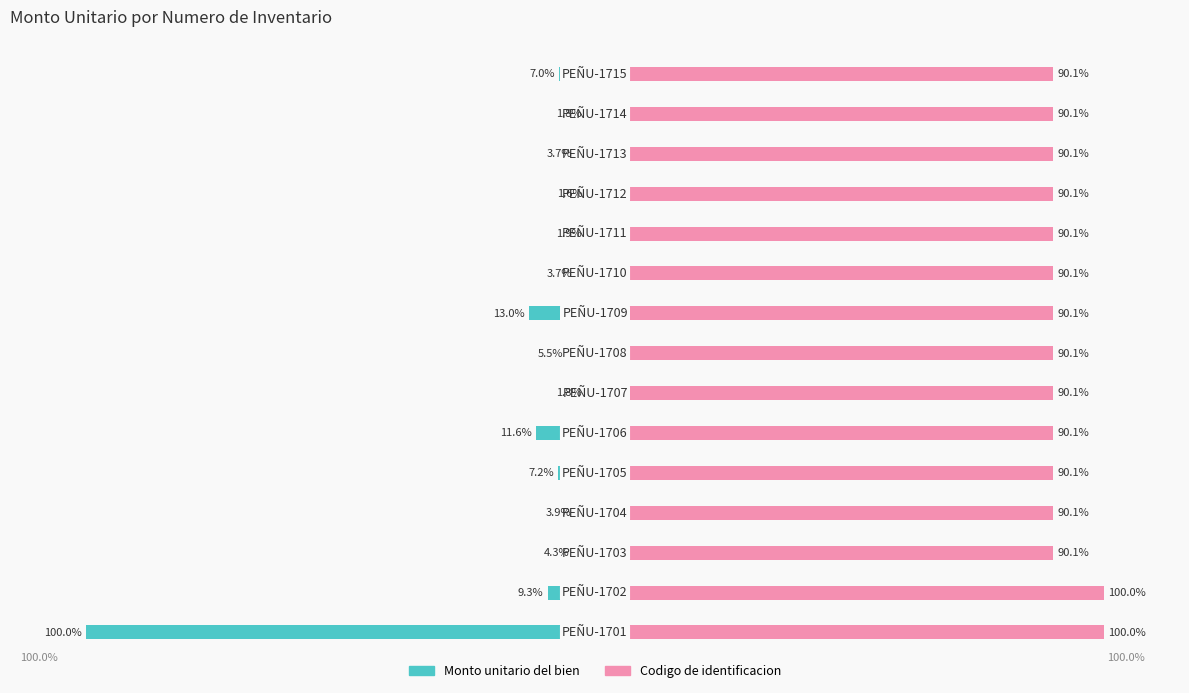

How many distinct data groups are displayed?

2